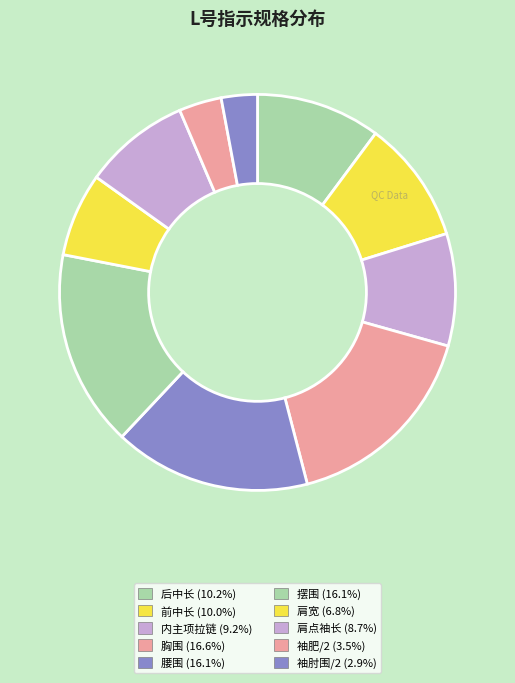

What is the smallest slice in the pie chart?

袖肘围/2